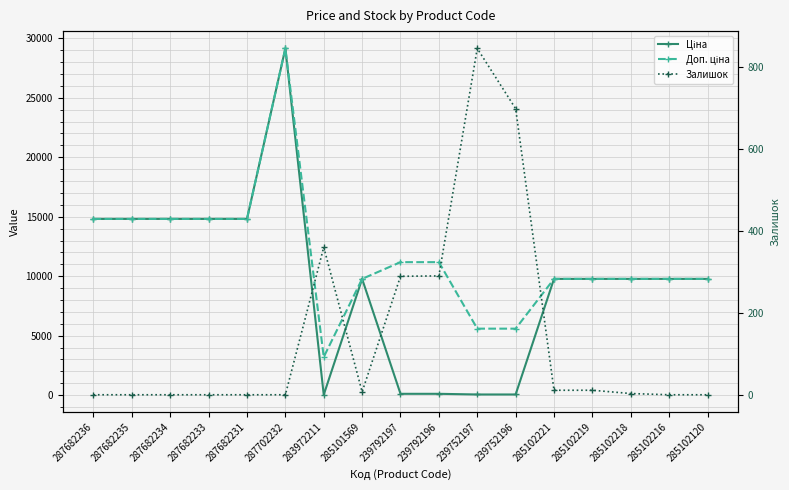

Which series has the largest total across all categories?

Доп. ціна